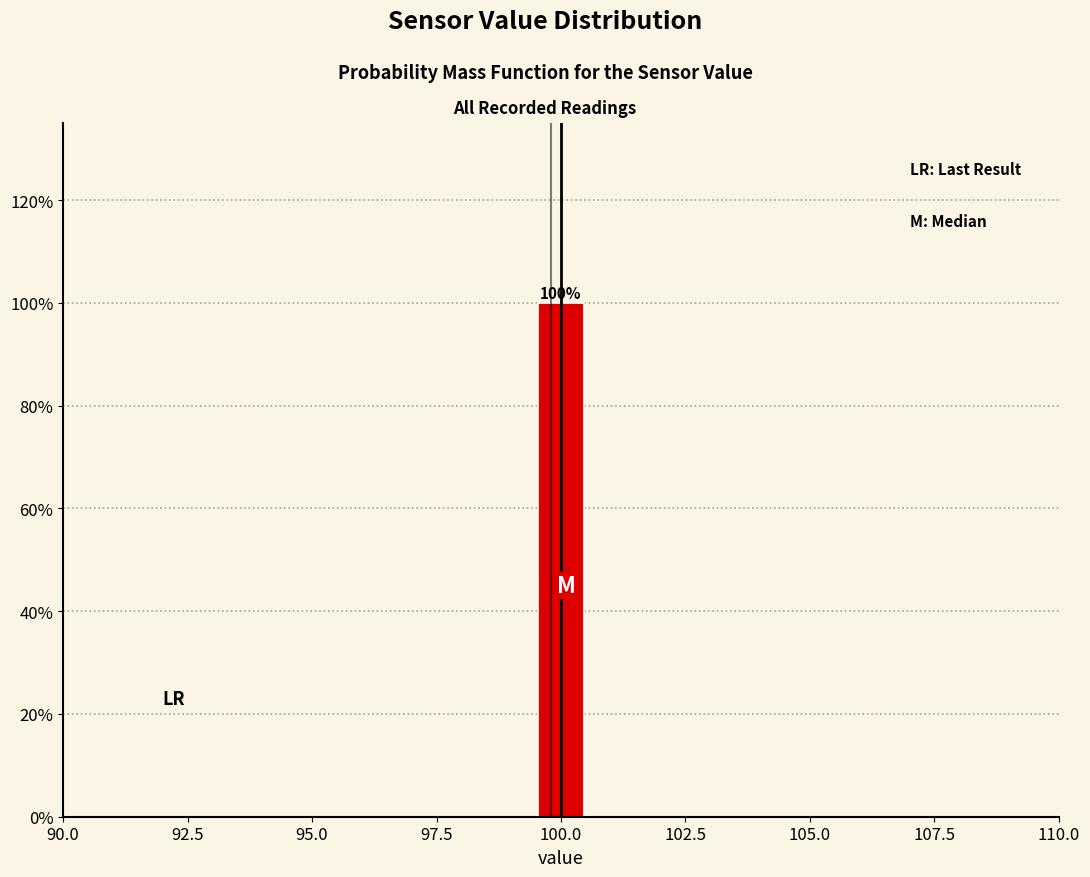

Around what value on the x-axis is the tallest bar? Give the approximate position of its centre, as read against the axis.

100.0